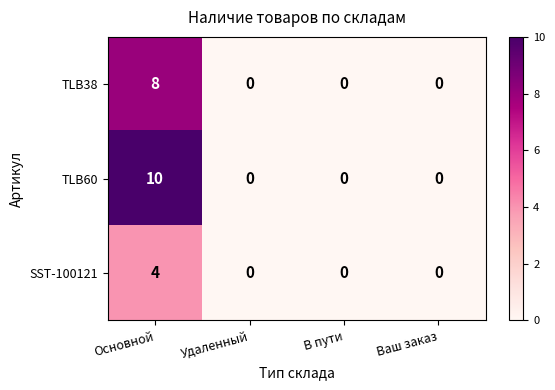

Which series changed the most between Основной and Ваш заказ?

TLB60